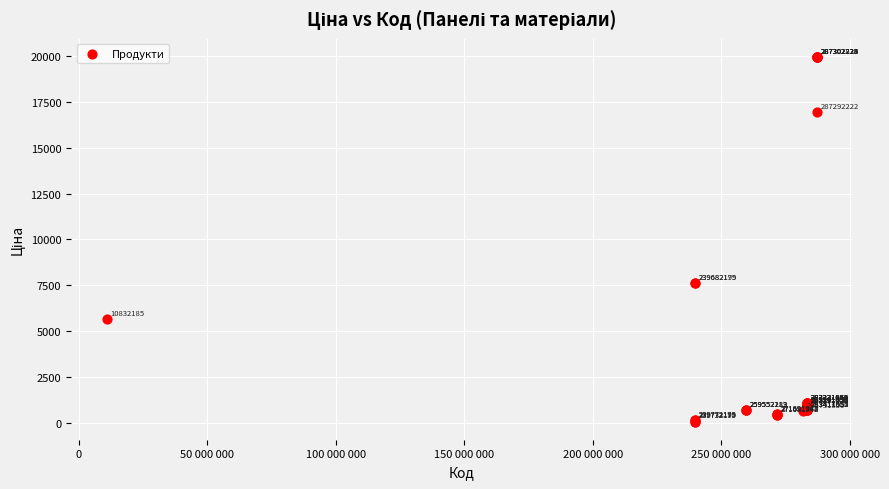

What Y value in the scatter plot is closest to 10010?

7596.5